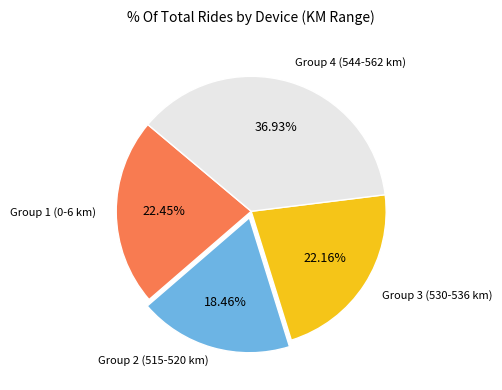

Is there a majority slice in this chart?

No